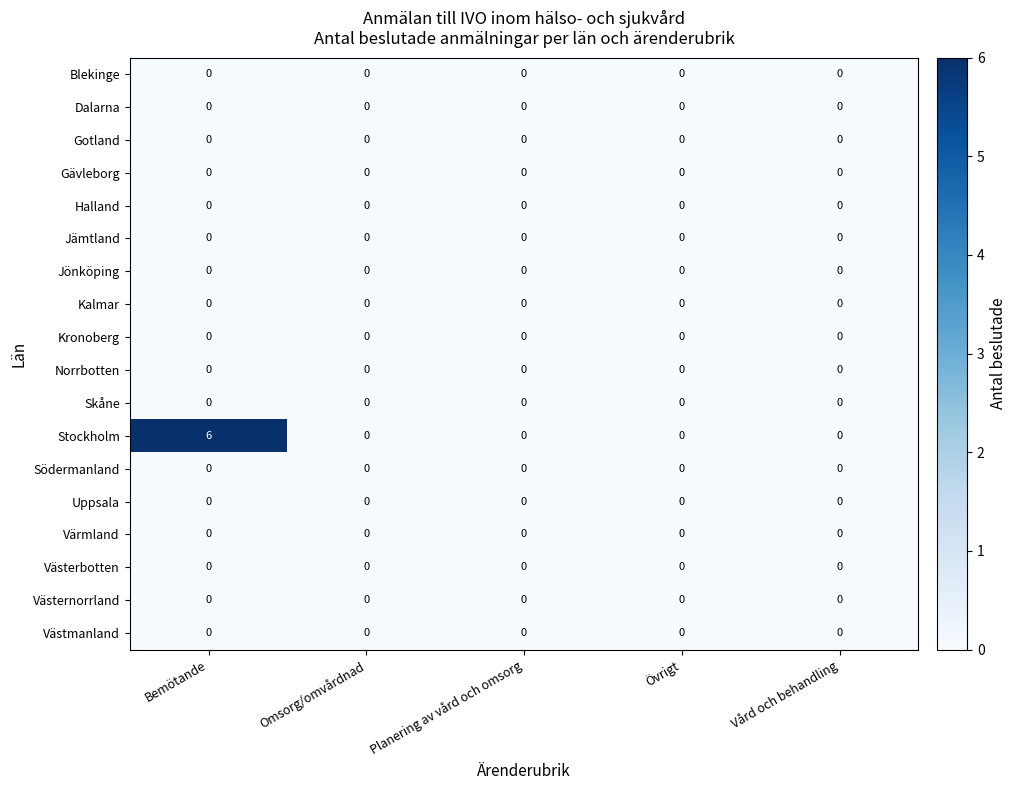

Which category has the highest value across all series?

Bemötande